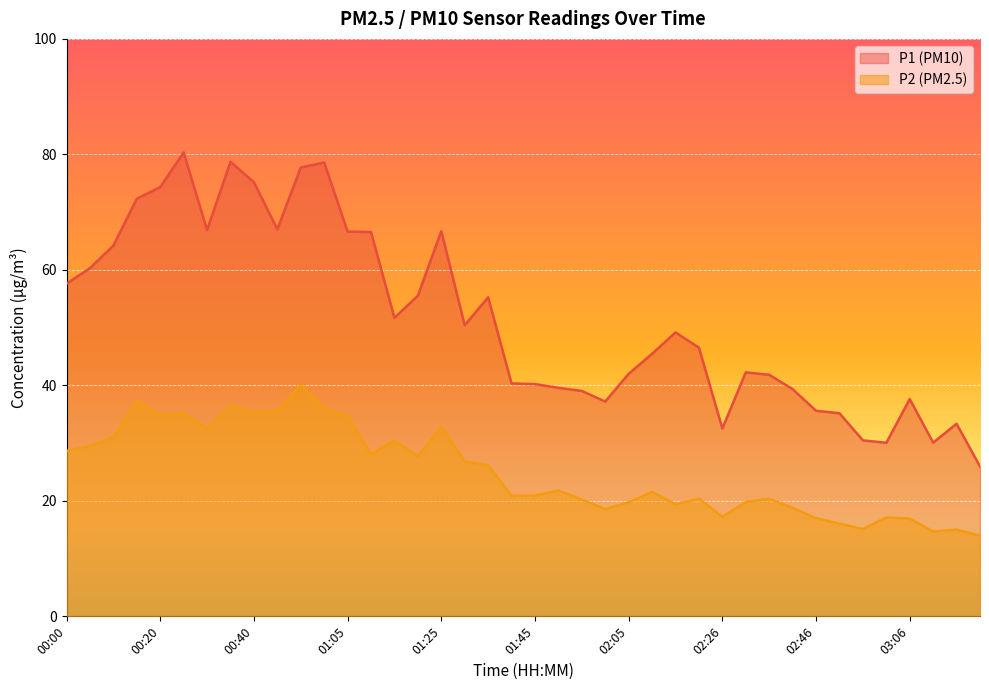

List the series in order of their peak value, highest first.

P1 (PM10), P2 (PM2.5)